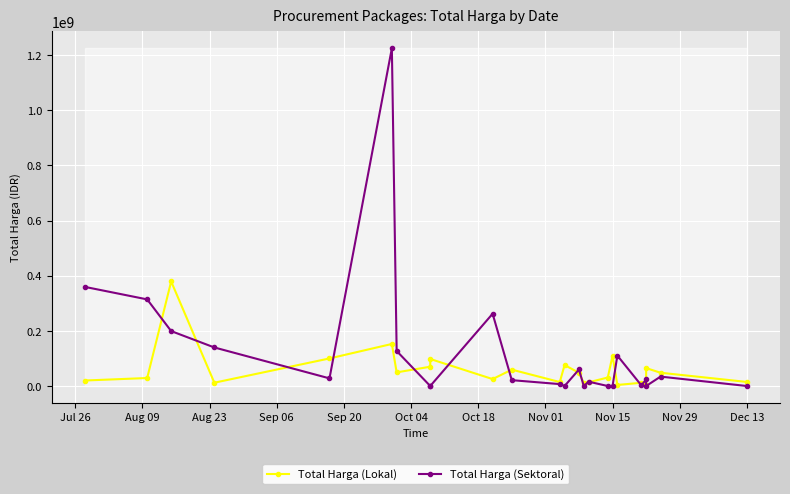

True or false: Total Harga (Lokal) has a value of 36907188 at Nov 29.

False